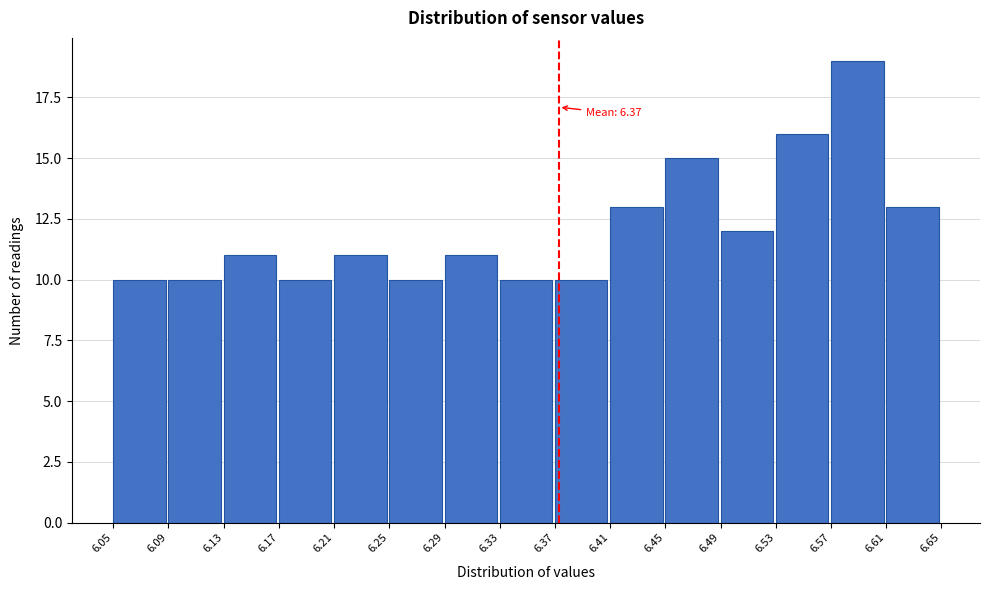

Which range on the x-axis has the tallest bar?

6.57 to 6.61